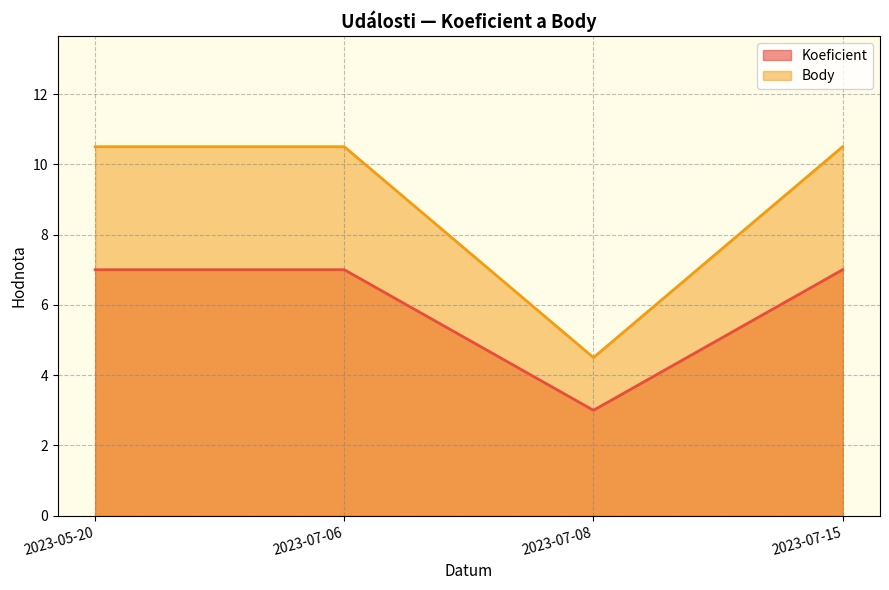

At which category does Koeficient reach its first local valley?

2023-07-08